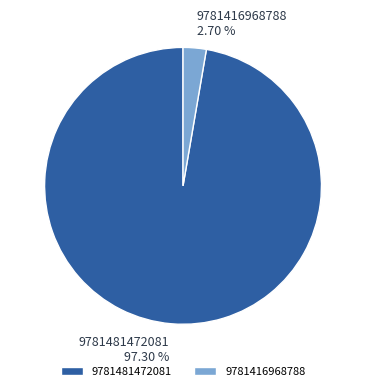

True or false: 9781481472081 accounts for 92% of the total.

False